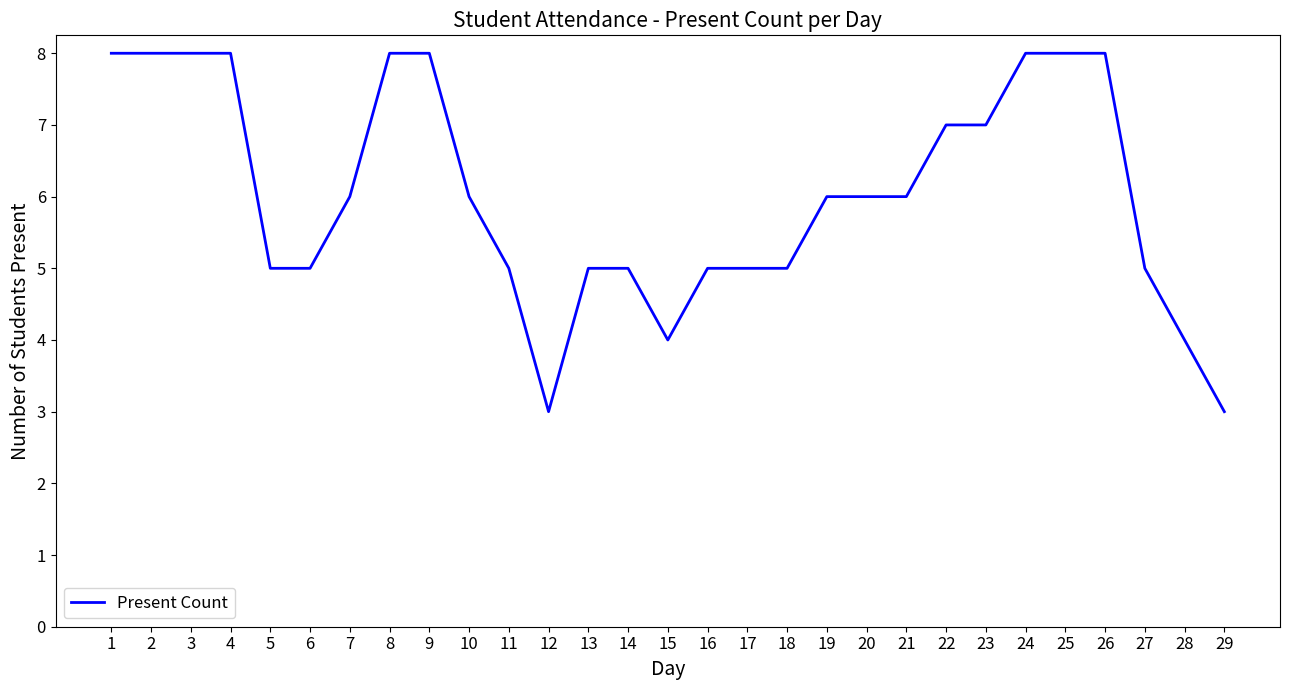

What is the difference between the second highest and second lowest values?

5